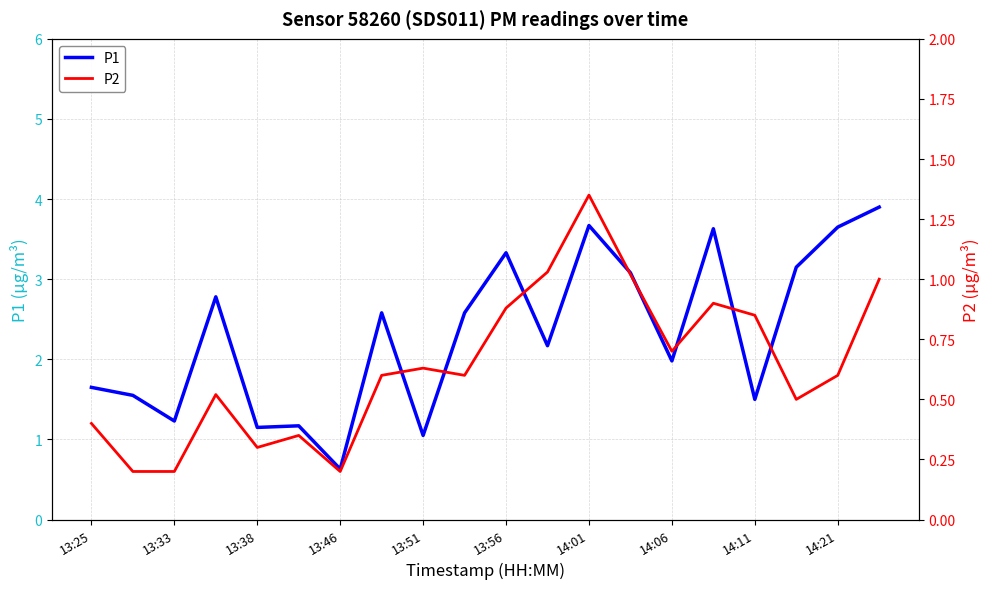

True or false: P1 and P2 intersect in this chart.

False